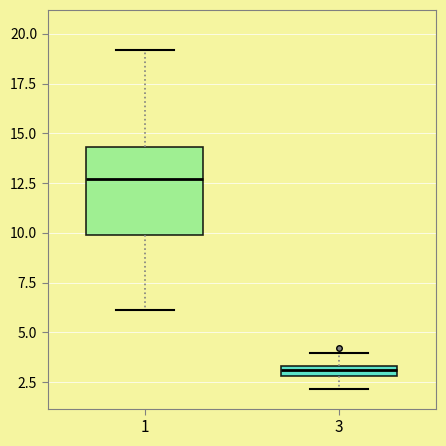

Comparing the boxes themselves (not the whiskers), which one is the tallest?

1